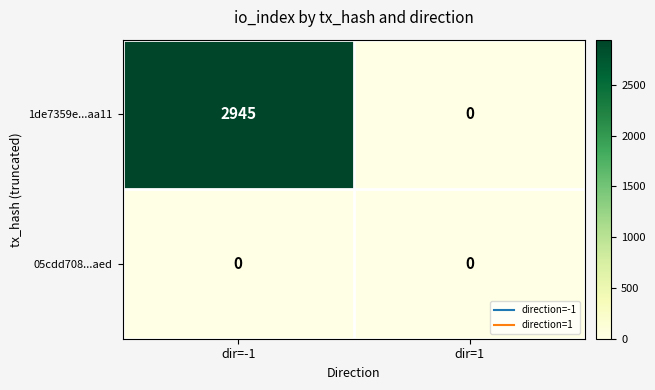

At which label does 1de7359e...aa11 reach its peak?

dir=-1